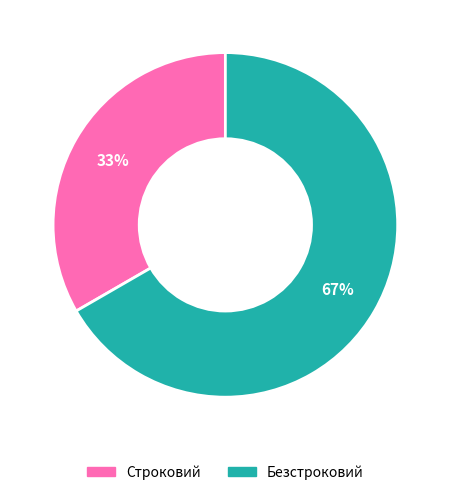

Combined, do Безстроковий and Строковий account for over 50%?

Yes